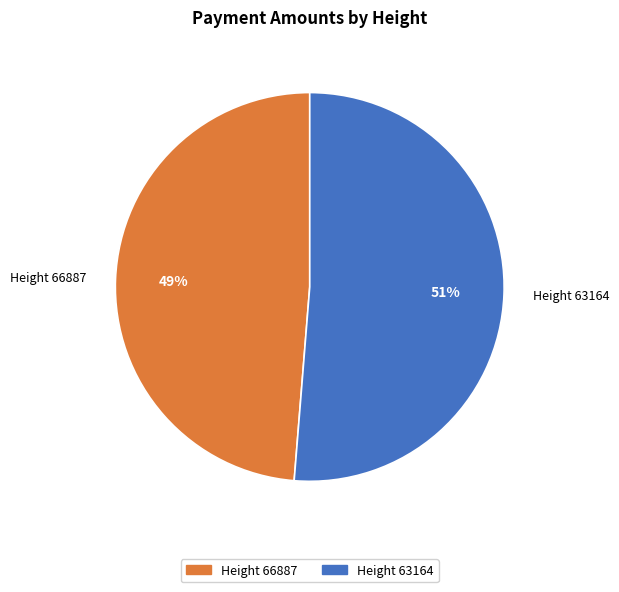

Is it true that Height 66887 is 62% of the pie?

False